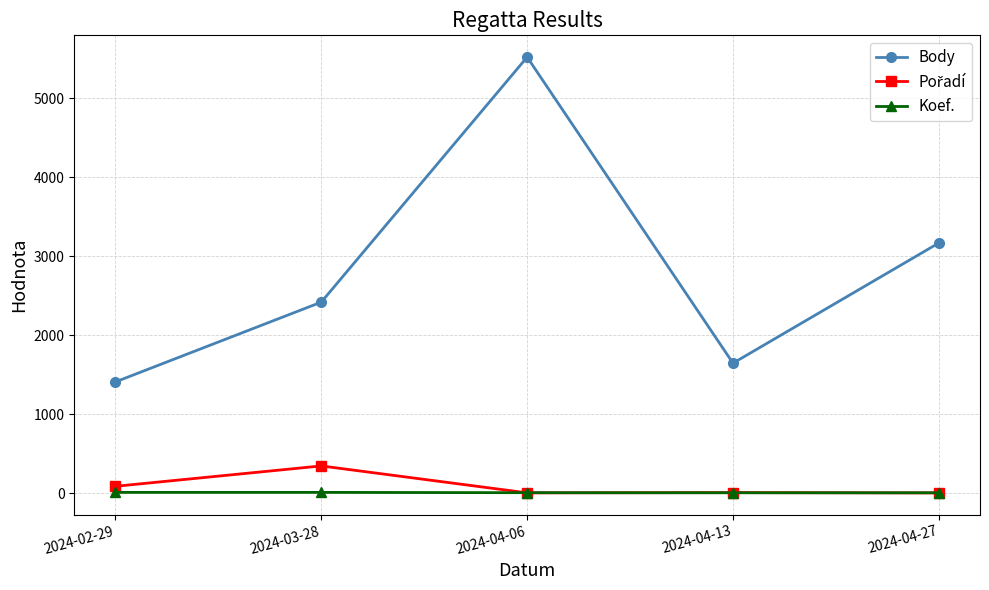

True or false: Koef. and Body intersect in this chart.

False